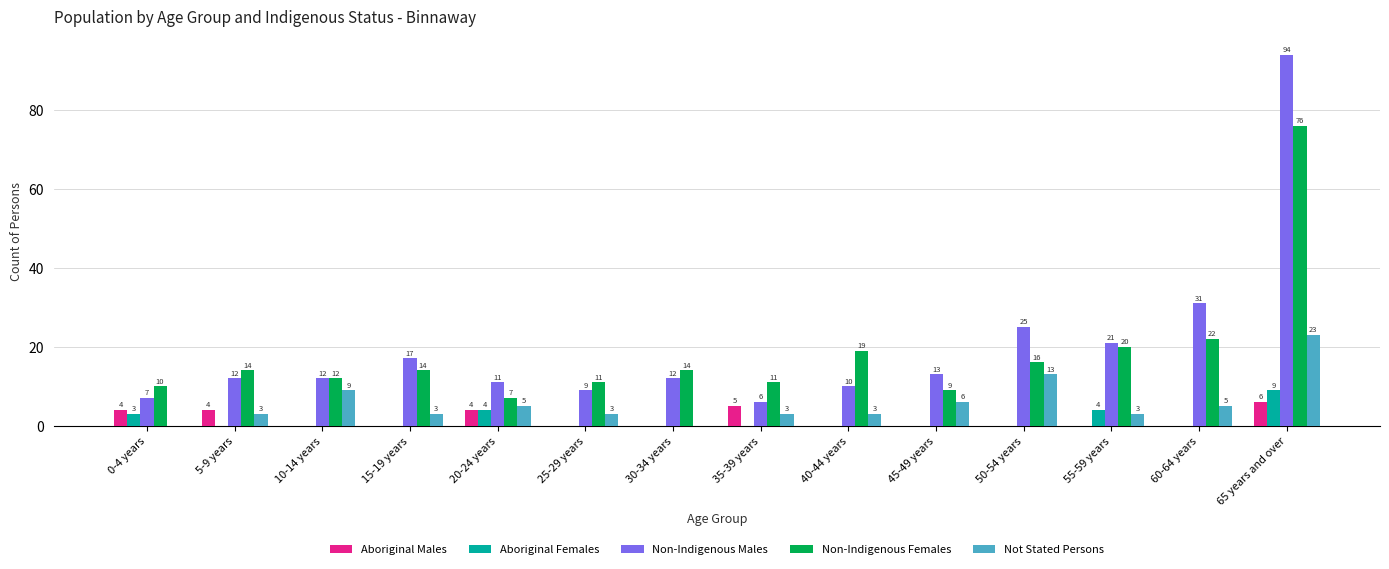

What is the sum of all Aboriginal Females values?

20